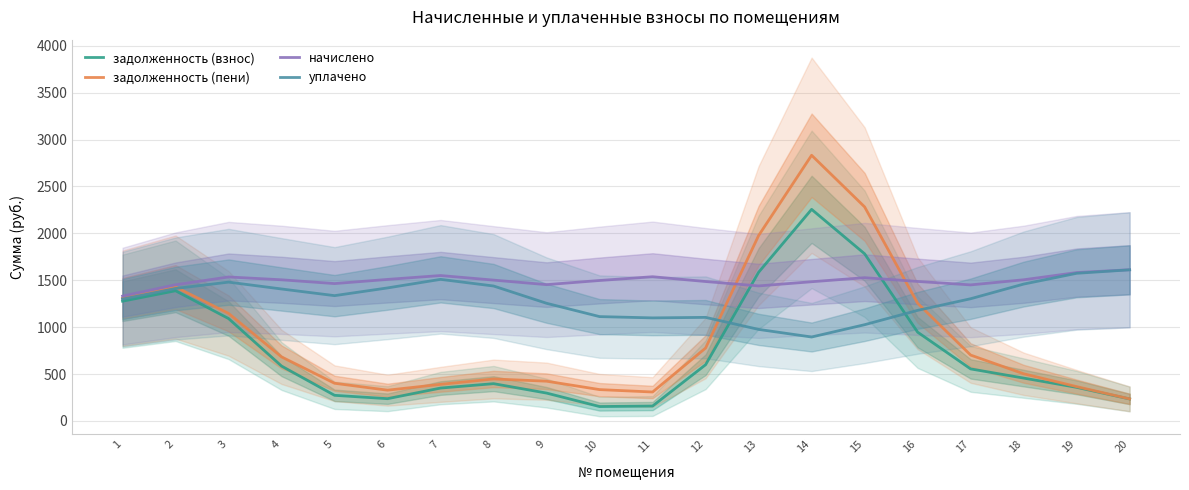

At how many categories does at least one series exceed 2592?

1